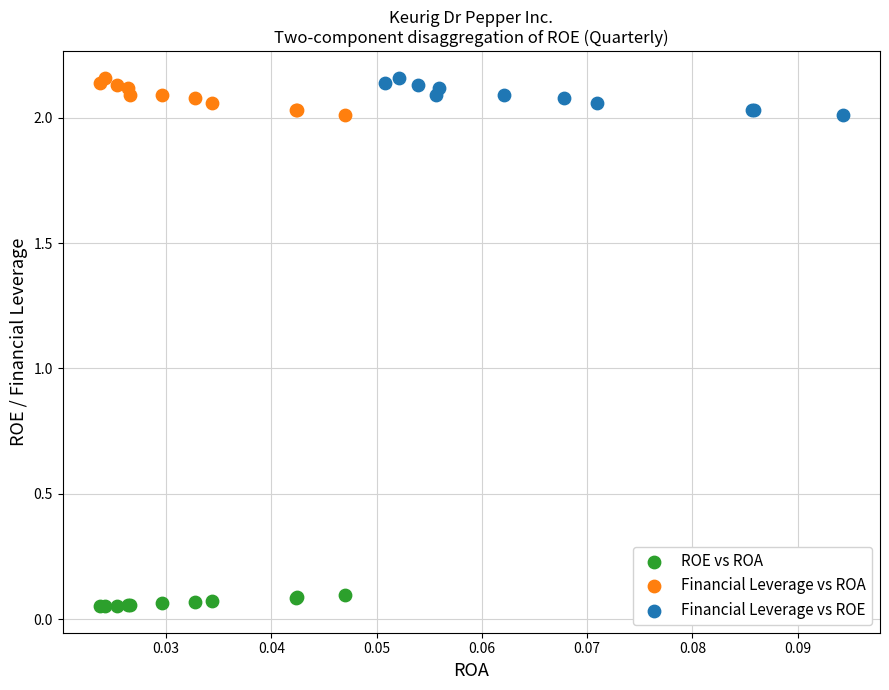

Which series reaches the minimum Y coordinate?

ROE vs ROA